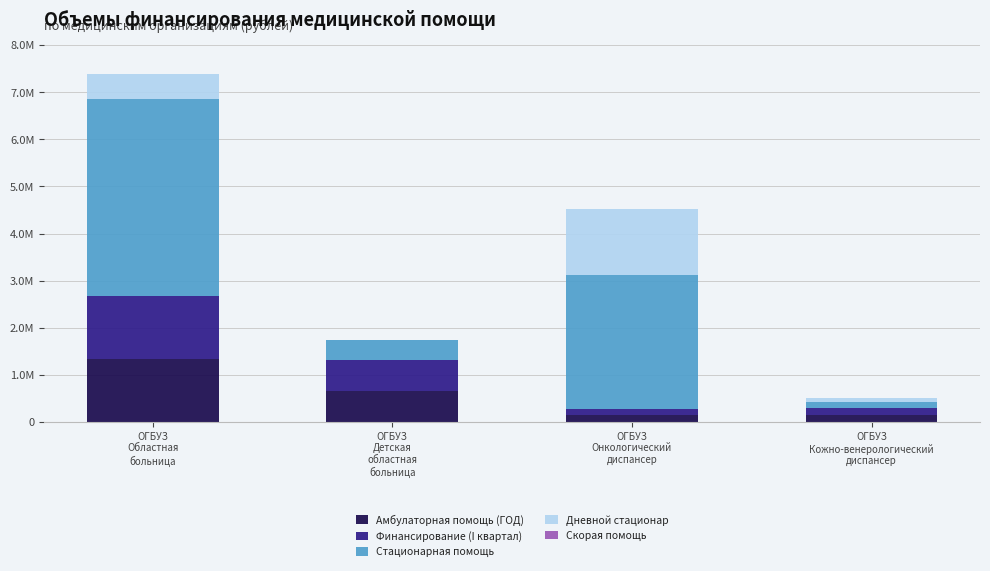

What is the sum of the Финансирование (I квартал) values at ОГБУЗ
Онкологический
диспансер and ОГБУЗ
Областная
больница?

1475881